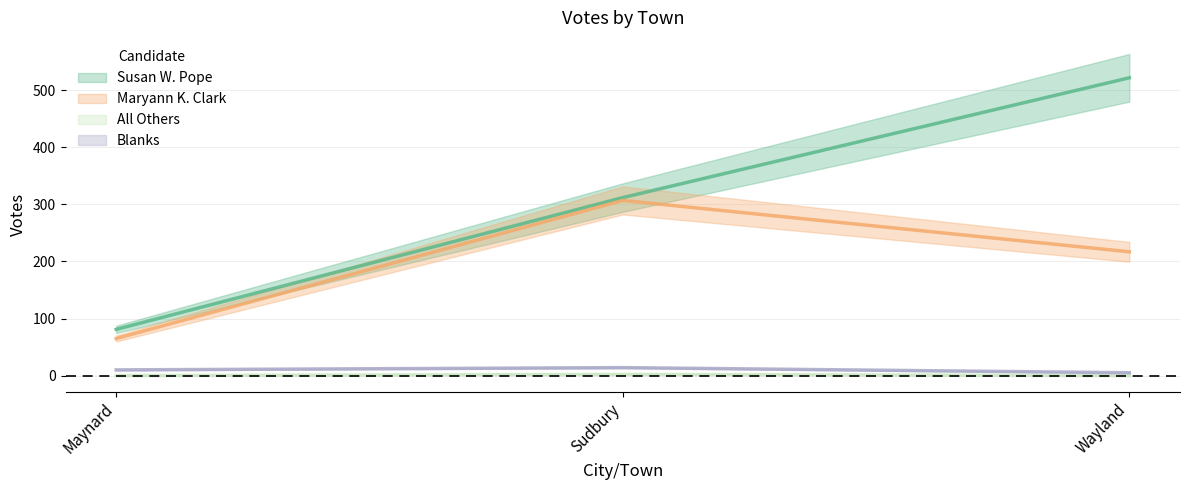

Where is Blanks nearest to the value 9?

Maynard